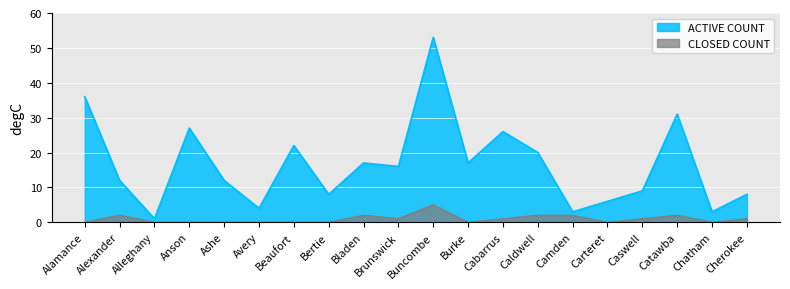

What is the value of the CLOSED COUNT point at the 13th from the left?

1